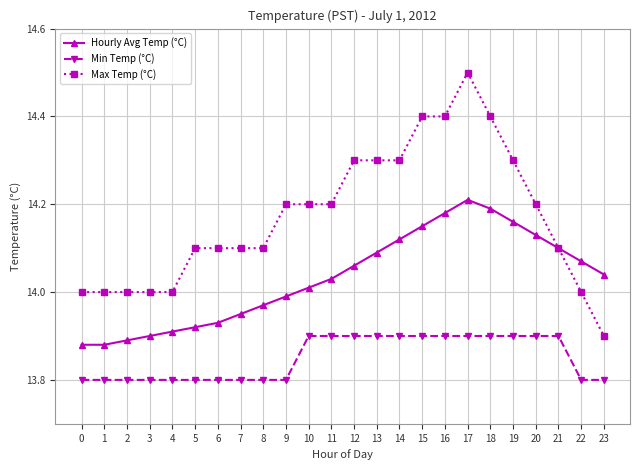

The value of Min Temp (°C) at 15 is 6.8. True or false?

False